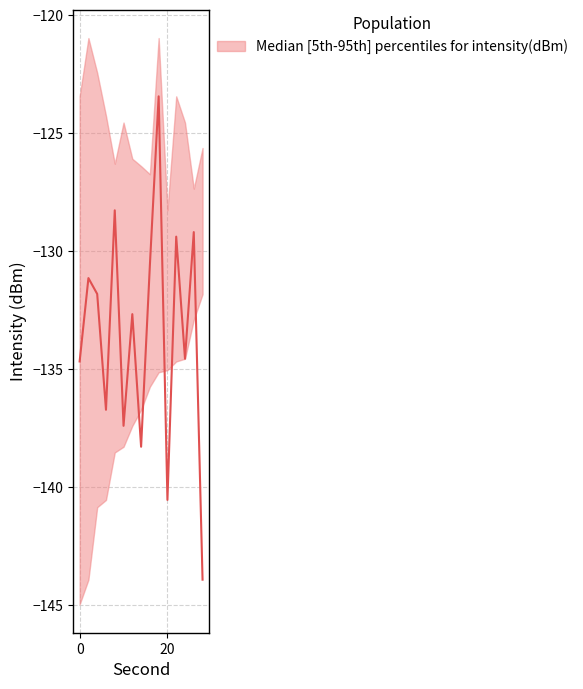

Is it true that intensity_lower equals -226.3 at 10?

False